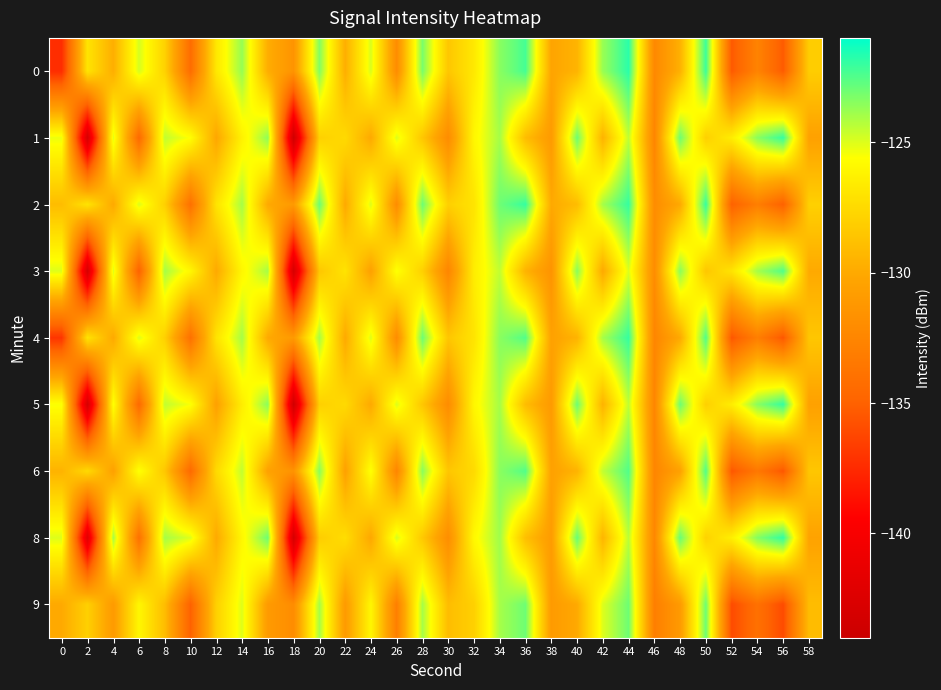

List the series in order of their peak value, highest first.

0, 8, 1, 2, 4, 5, 3, 6, 9